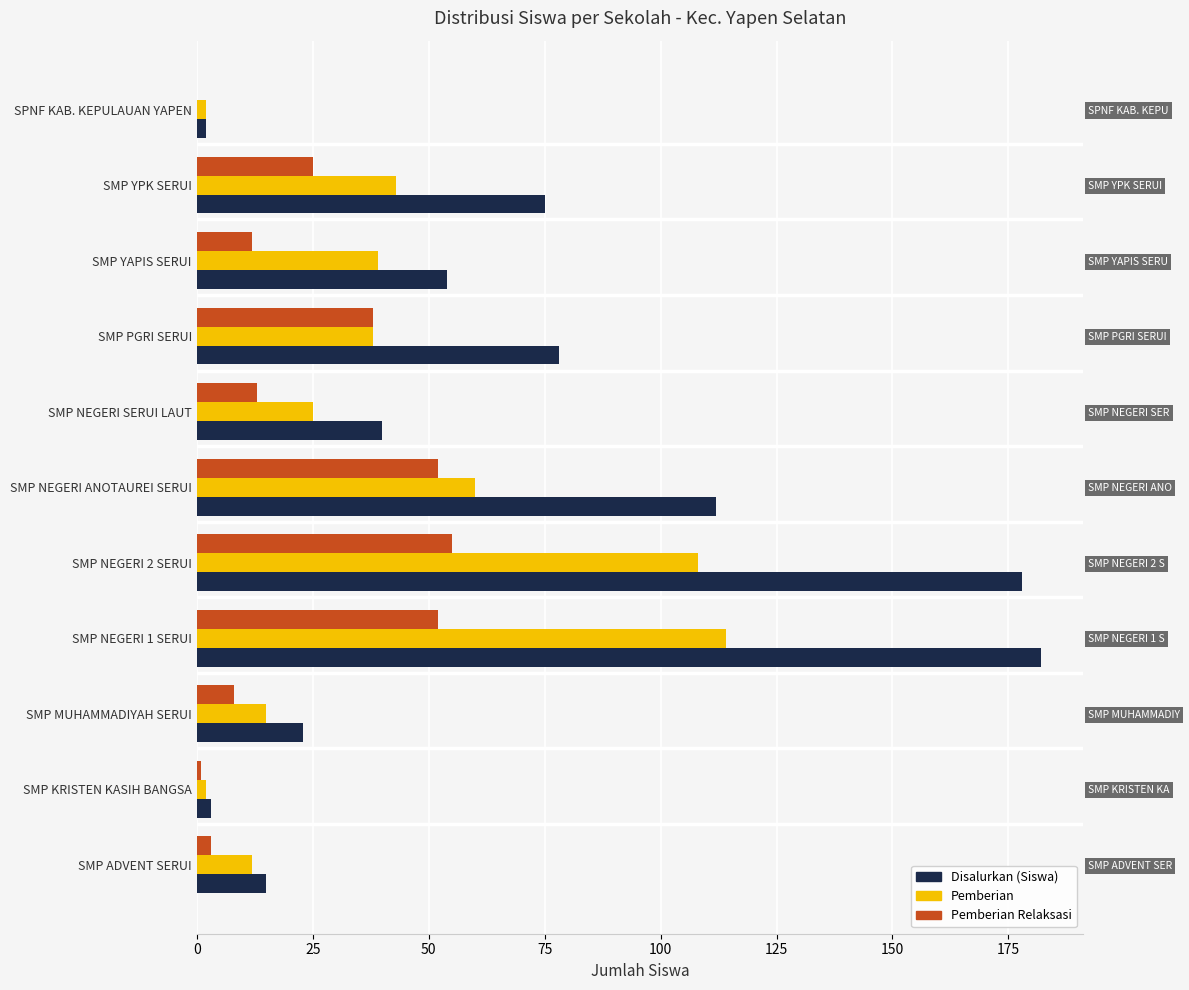

What is the maximum value shown in the chart?

182